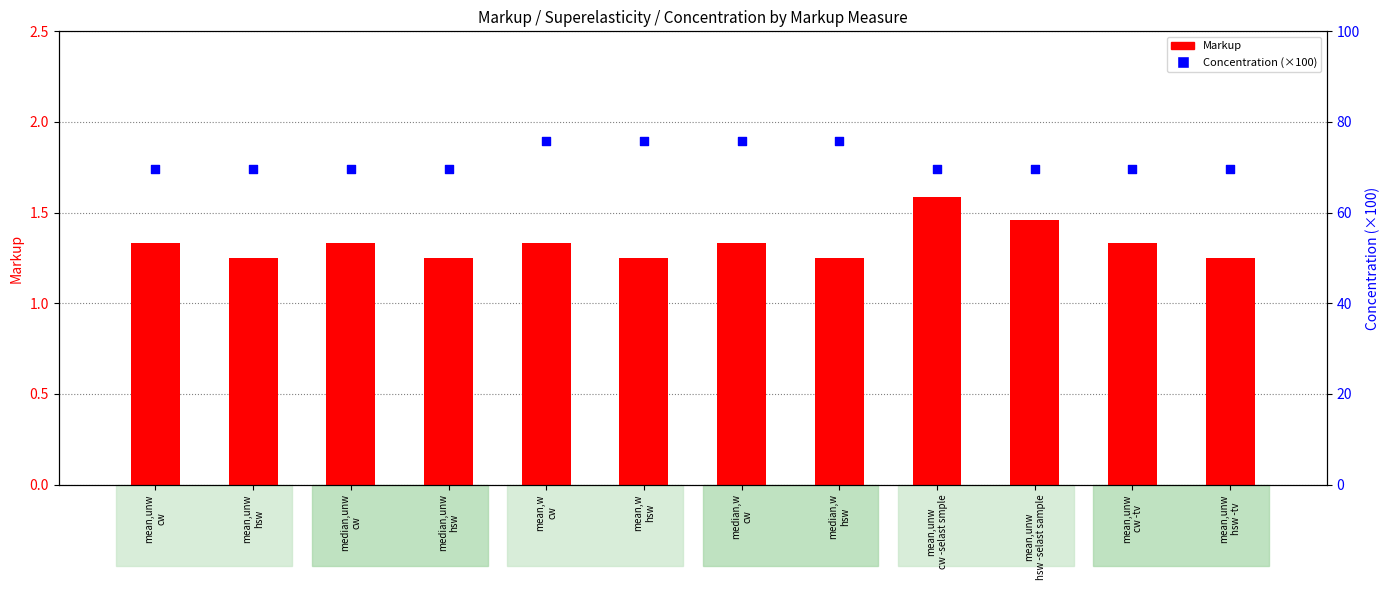

Which series reaches the minimum Y coordinate?

Markup